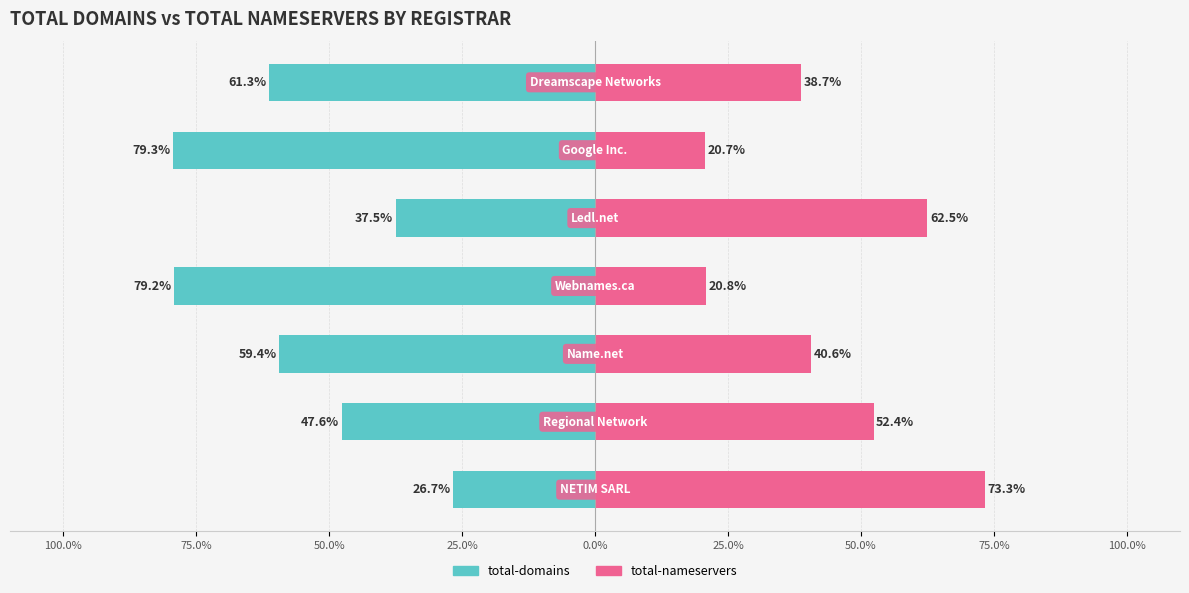

What is the difference between the maximum and minimum values in the total-domains series?

52.6